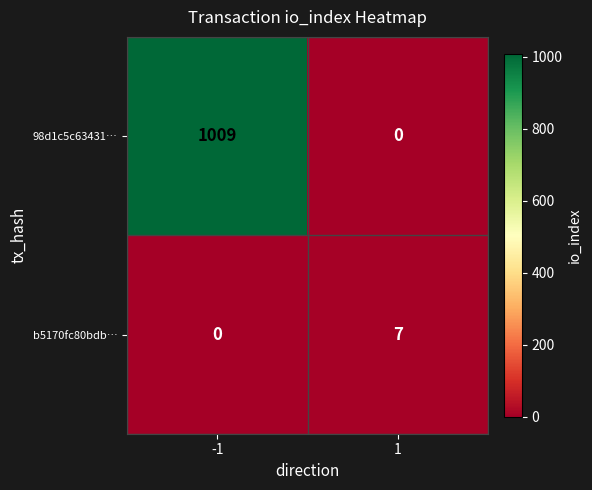

The value of b5170fc80bdb… at 1 is 3. True or false?

False